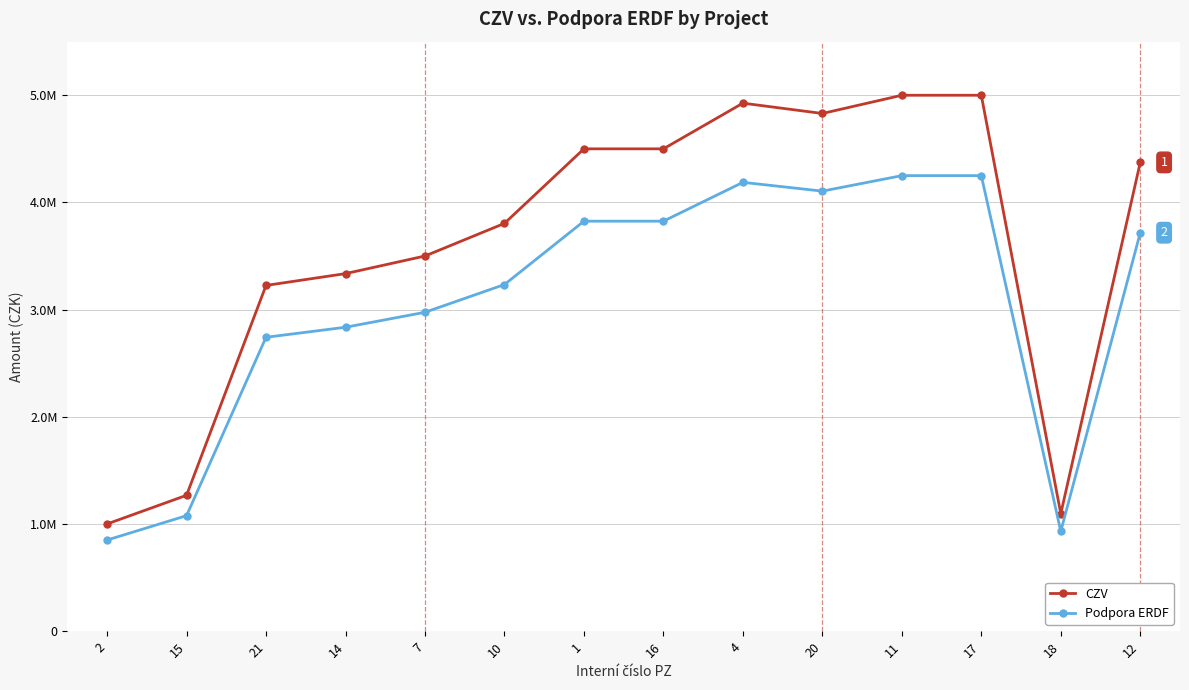

Is this an area chart (filled region under the line)?

No